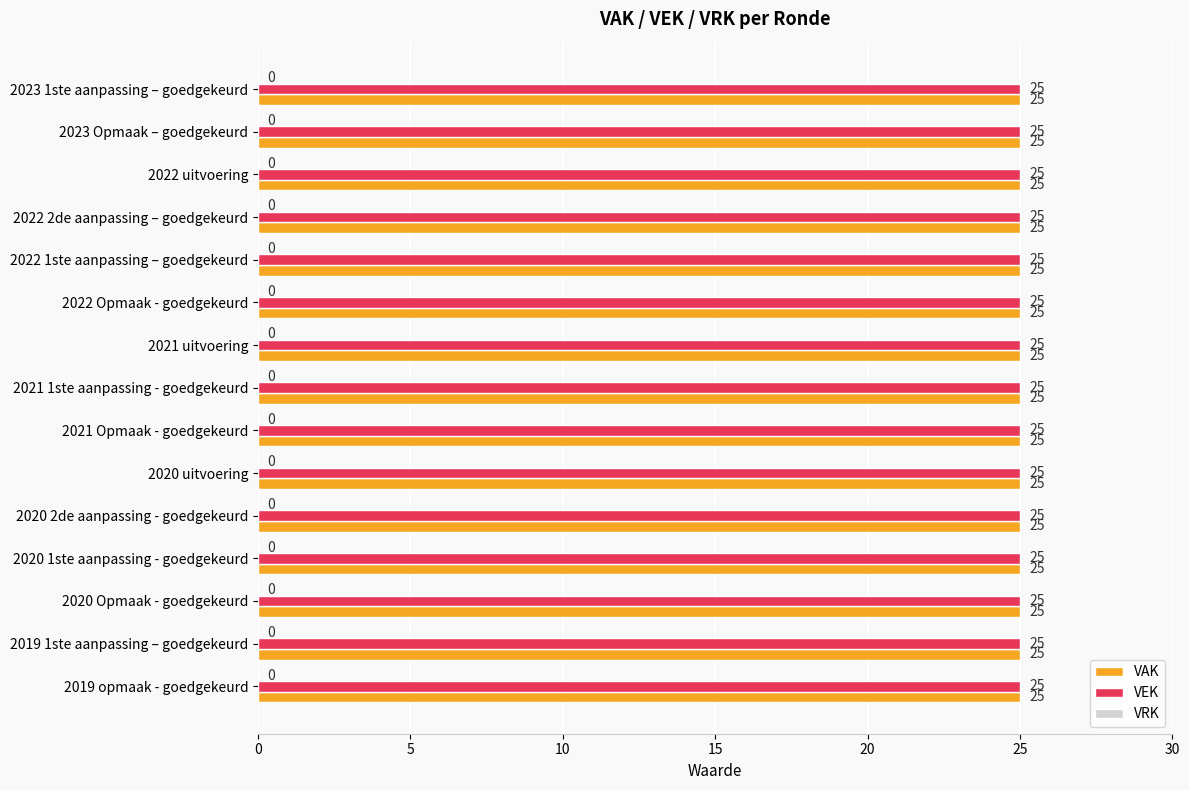

What are all the series names shown in the legend?

VAK, VEK, VRK